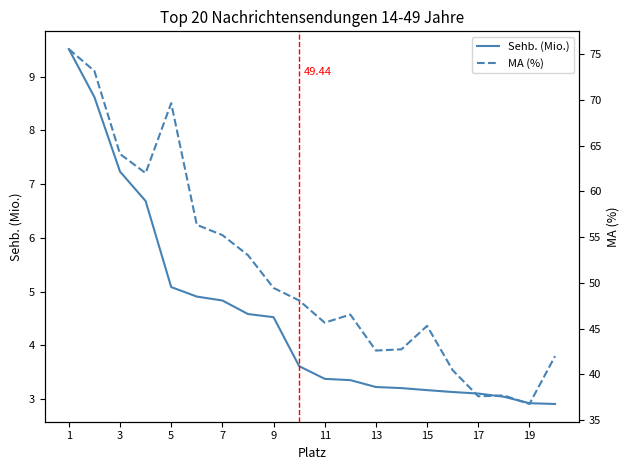

What is the label of the 20th point from the right?

1